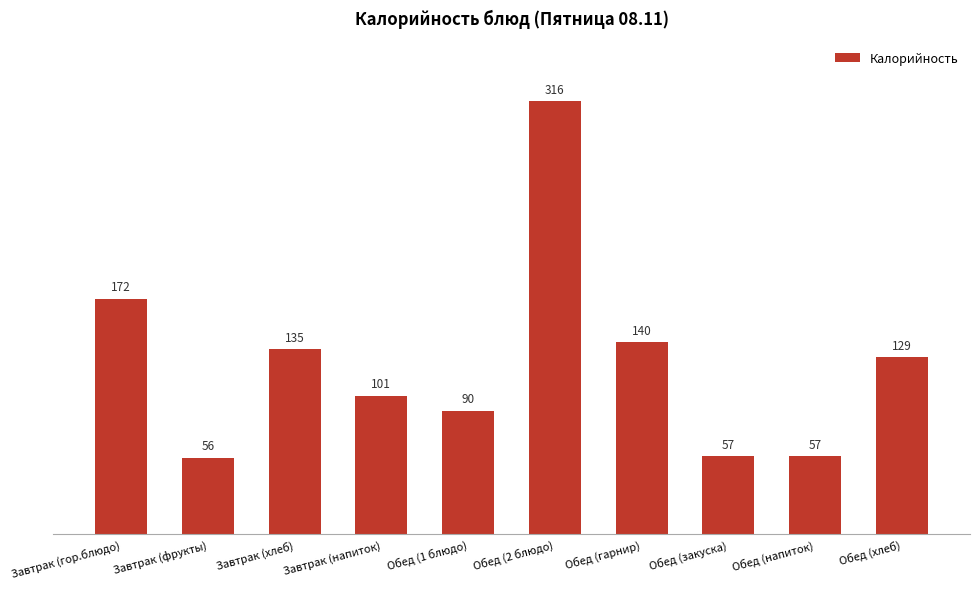

At which category does the chart reach its minimum across all series?

Завтрак (фрукты)